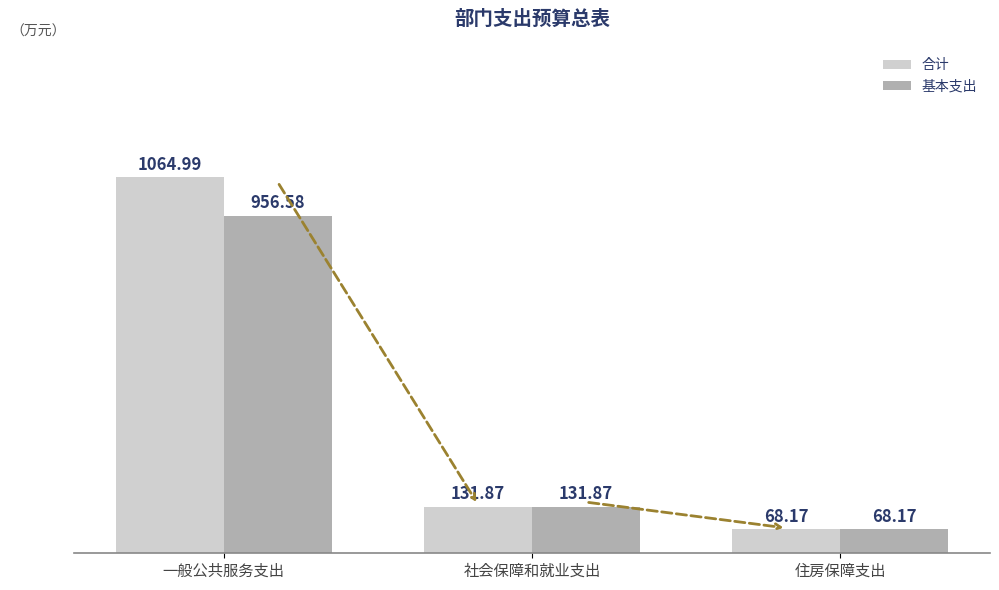

How many values in the 基本支出 series exceed 131?

2